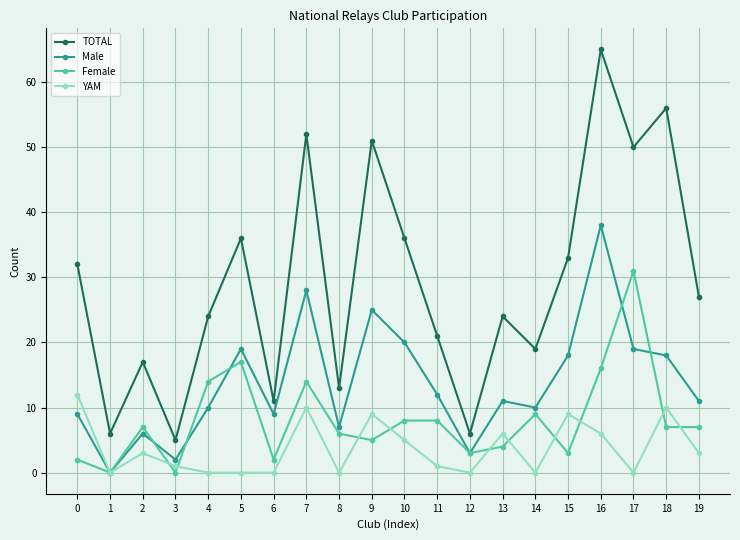

True or false: Male and TOTAL intersect in this chart.

False